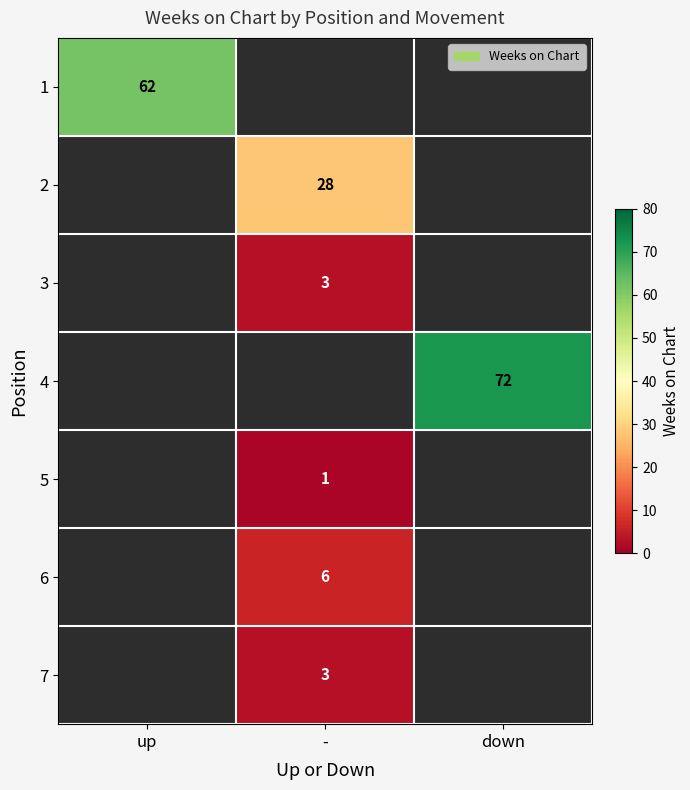

At which category does the chart reach its peak across all series?

down